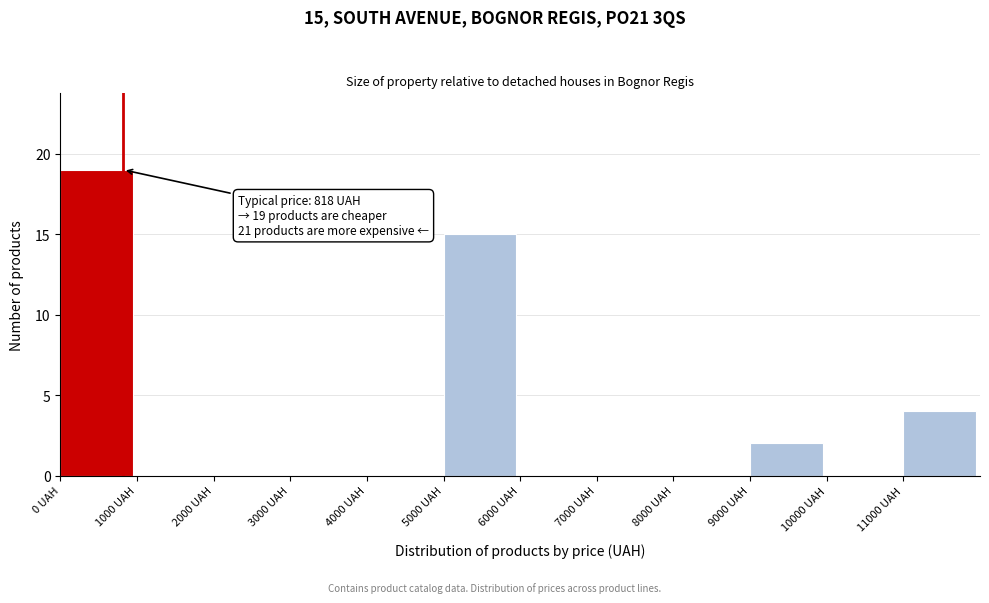

Which range on the x-axis has the tallest bar?

0 to 1000